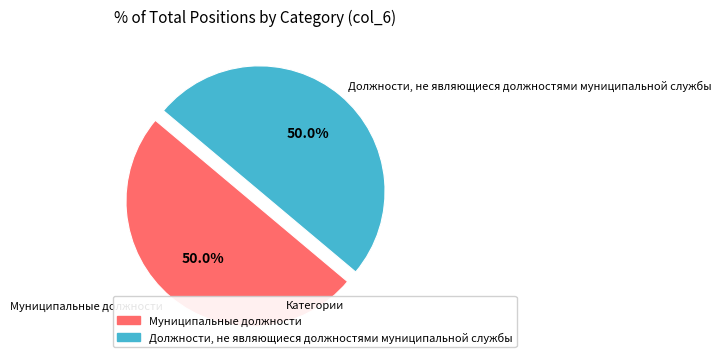

Which category has the biggest portion of the pie?

Муниципальные должности